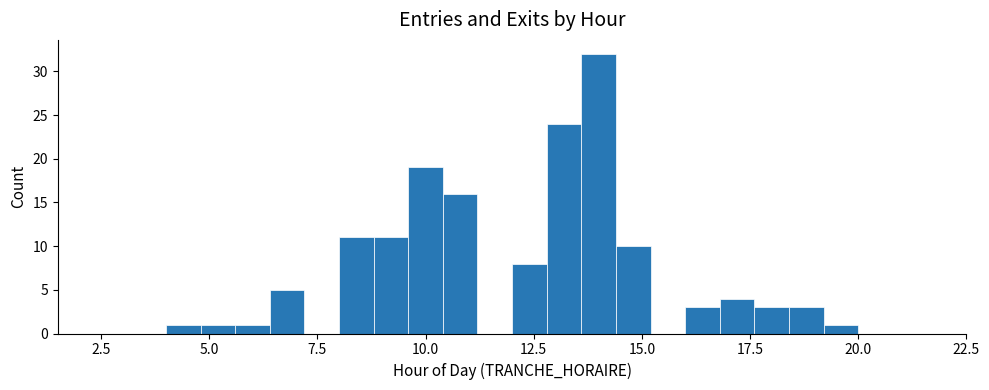

Read against the x-axis, roughly where is the centre of the tallest bar?

14.0